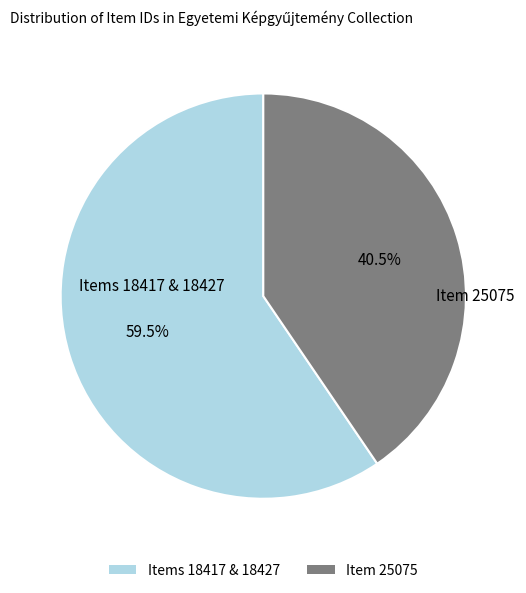

Rank the categories by value from lowest to highest.

Item 25075, Items 18417 & 18427